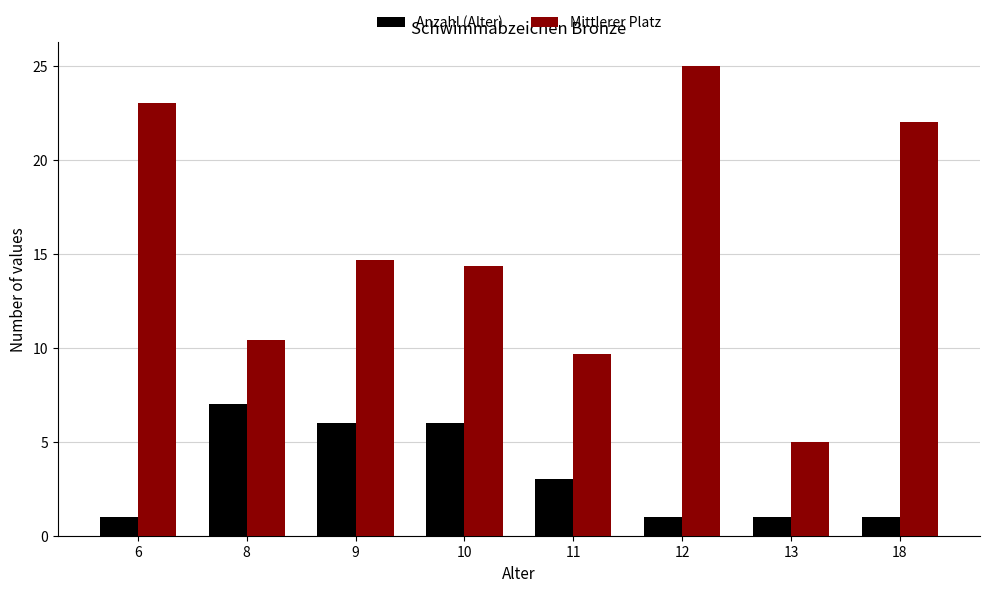

Which category has the highest value across all series?

12